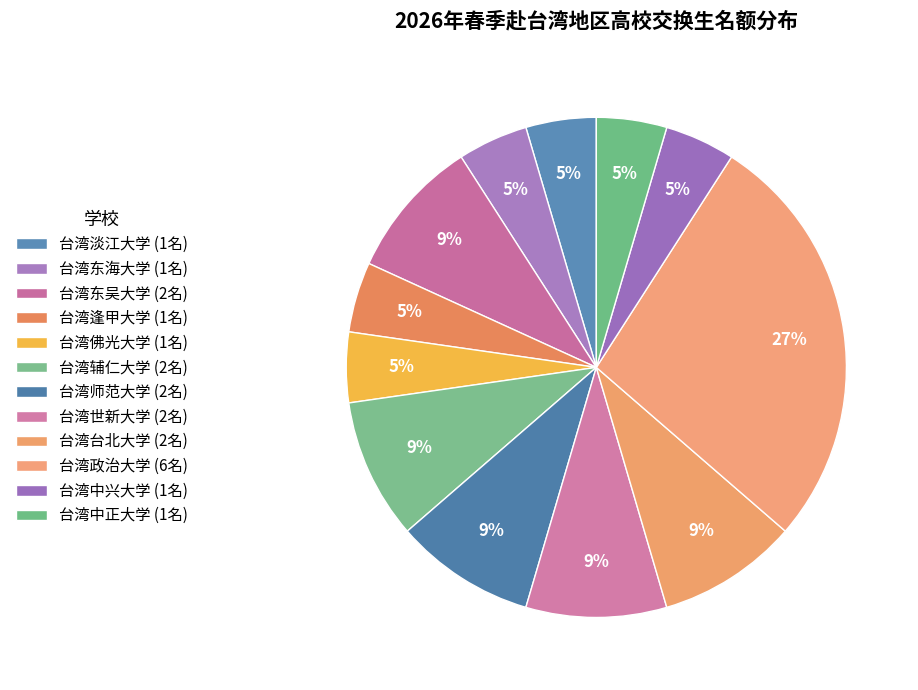

To the nearest percent, what is the average slice percentage?

8%